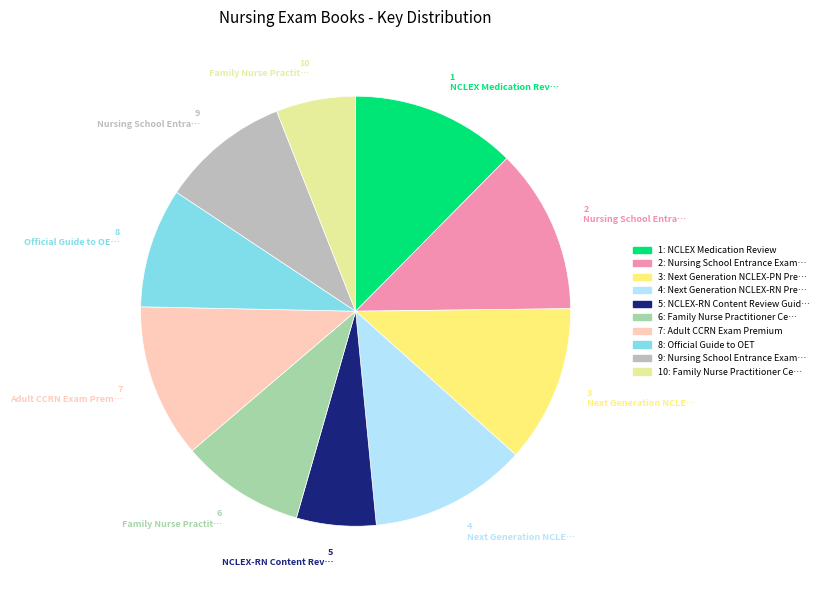

Does any single category account for the majority?

No